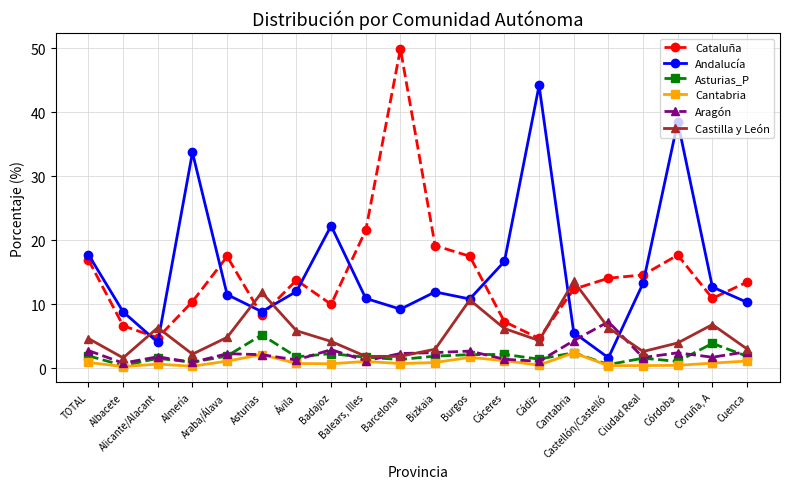

What is the maximum value for Cantabria?

2.4